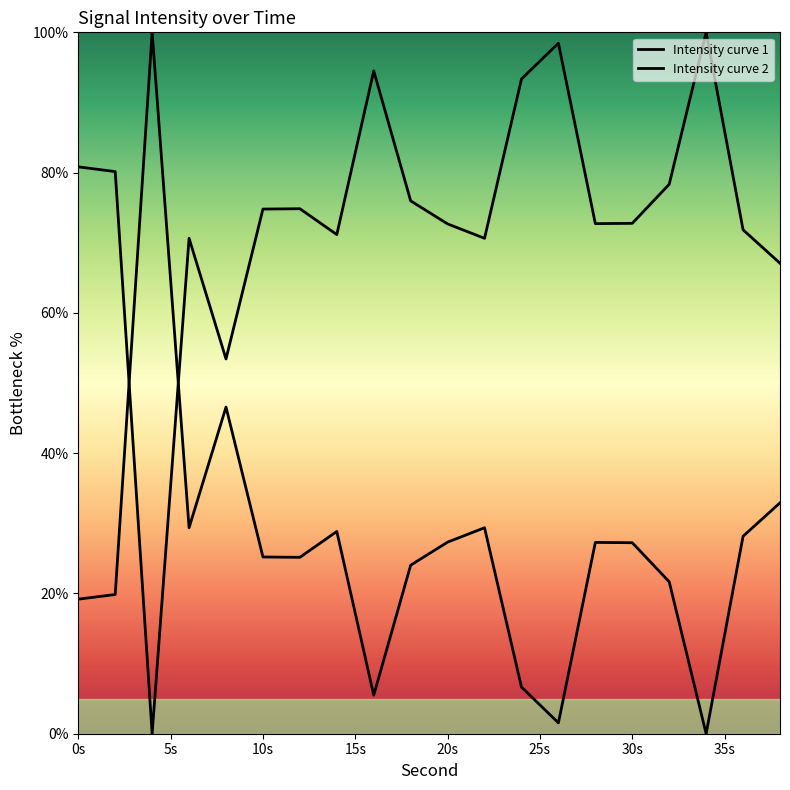

How many lines are shown in the chart?

2